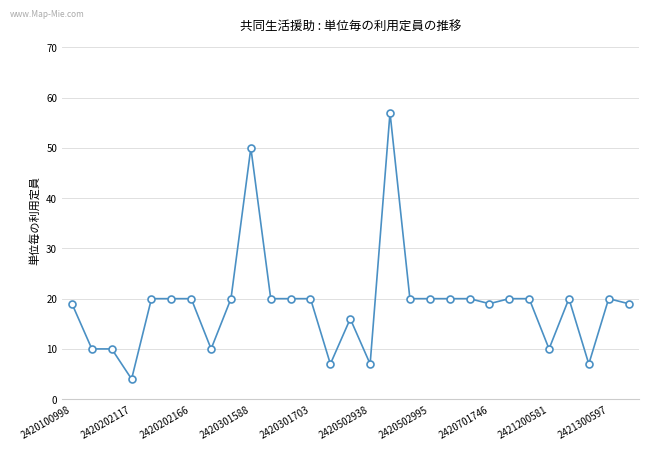

True or false: there are more than 1 points higher than both neighbors.

True